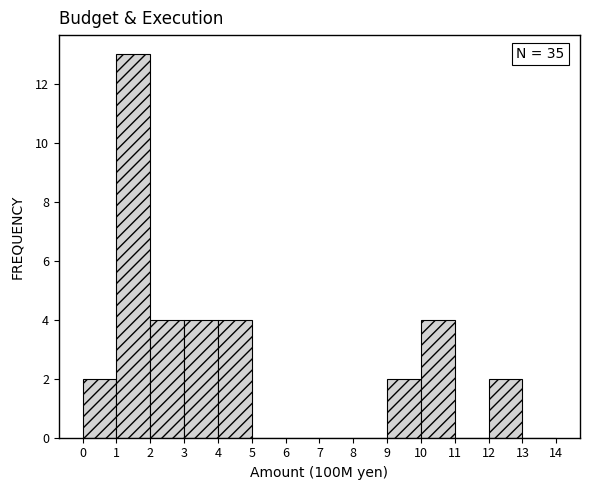

Over which range of the x-axis is the bar tallest?

1 to 2